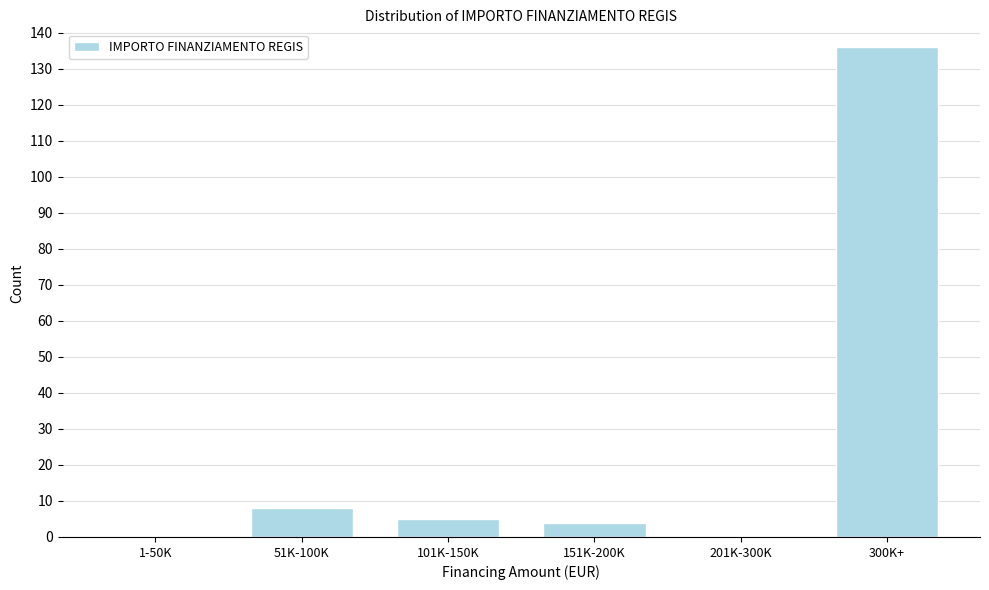

Reading left to right, what are all the values shown in this chart?

1-50K=0	51K-100K=8	101K-150K=5	151K-200K=4	201K-300K=0	300K+=136